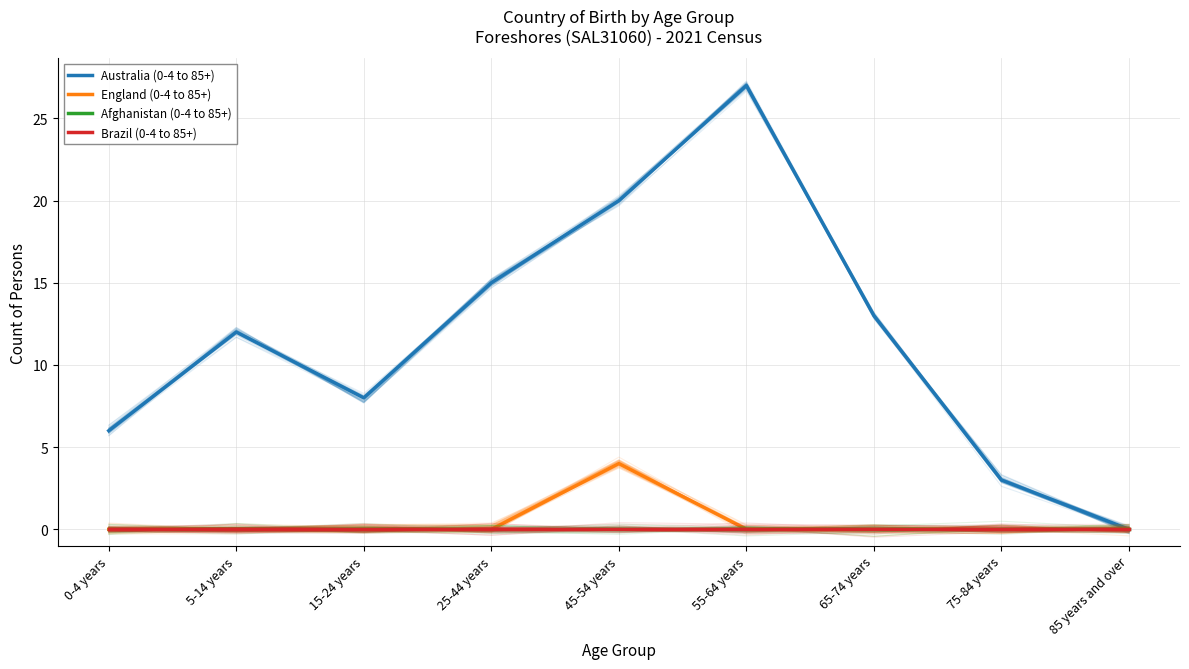

How many positive values does the Australia (0-4 to 85+) series have?

8